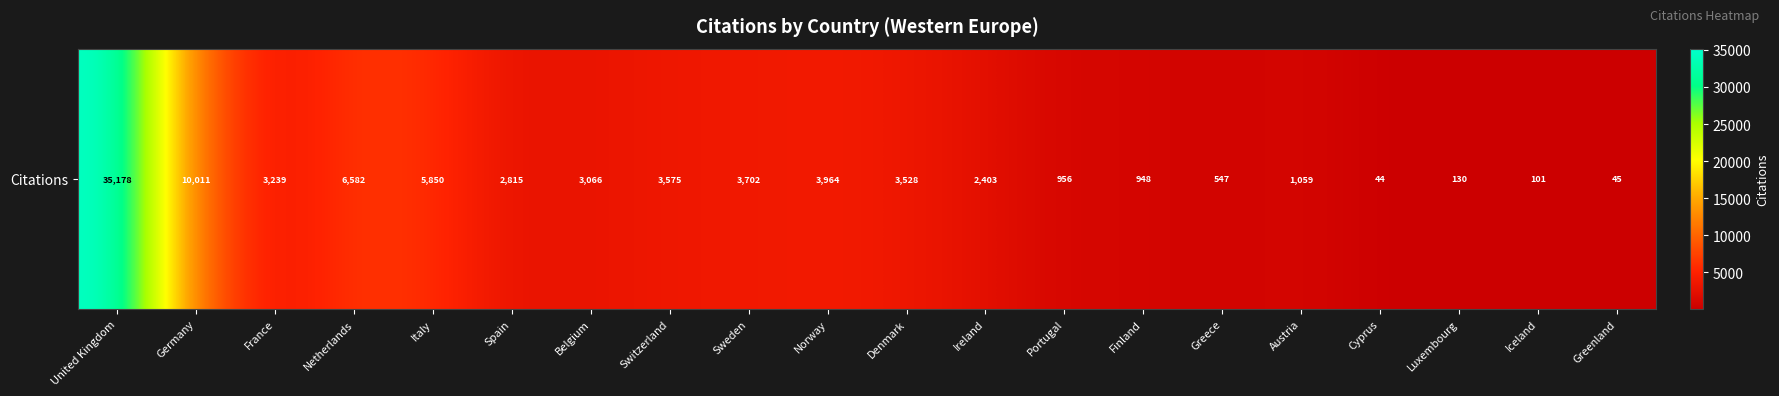

List the labels in order of value, largest first.

United Kingdom, Germany, Netherlands, Italy, Norway, Sweden, Switzerland, Denmark, France, Belgium, Spain, Ireland, Austria, Portugal, Finland, Greece, Luxembourg, Iceland, Greenland, Cyprus